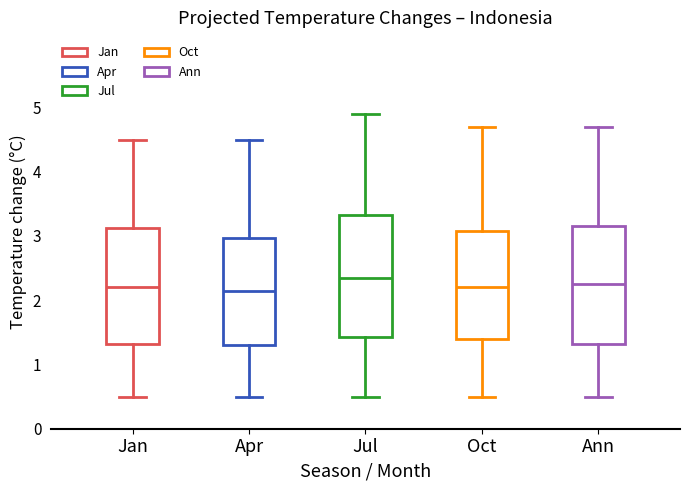

Reading left to right, read every box against the y-axis: the position of its median line, the range the box covers, and the ends of its whiskers. The values are not printed on the chart, so give them approximately, as read against the axis.

Jan: median 2.2, box 1.3 to 3.1, whiskers 0.5 to 4.5
Apr: median 2.2, box 1.3 to 3.0, whiskers 0.5 to 4.5
Jul: median 2.4, box 1.4 to 3.3, whiskers 0.5 to 4.9
Oct: median 2.2, box 1.4 to 3.1, whiskers 0.5 to 4.7
Ann: median 2.3, box 1.3 to 3.2, whiskers 0.5 to 4.7